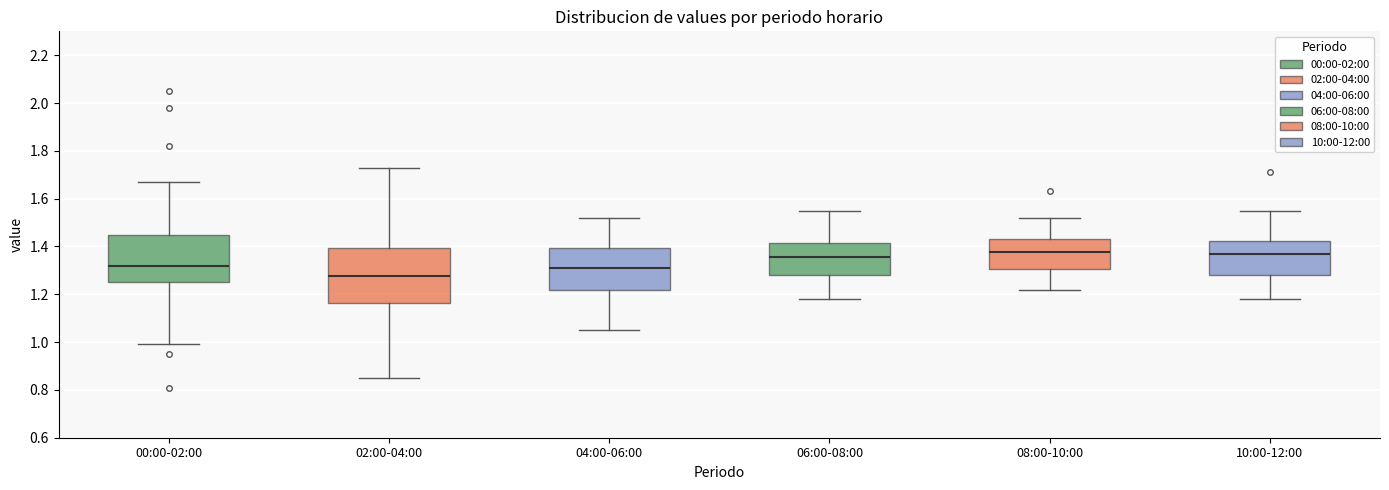

Comparing the boxes themselves (not the whiskers), which one is the tallest?

02:00-04:00